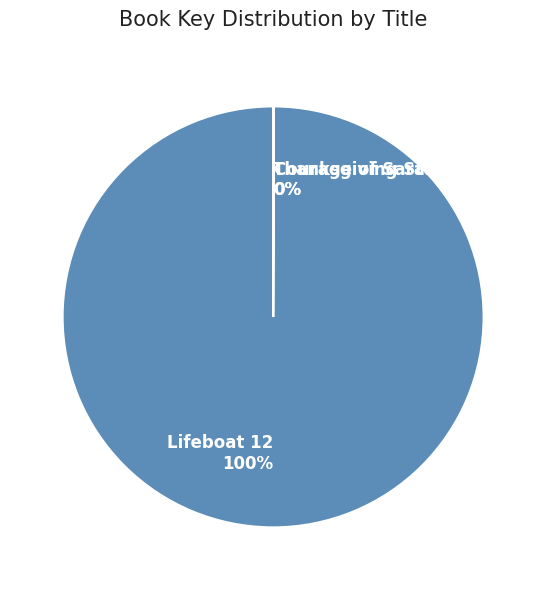

To the nearest percent, what is the average slice percentage?

33%